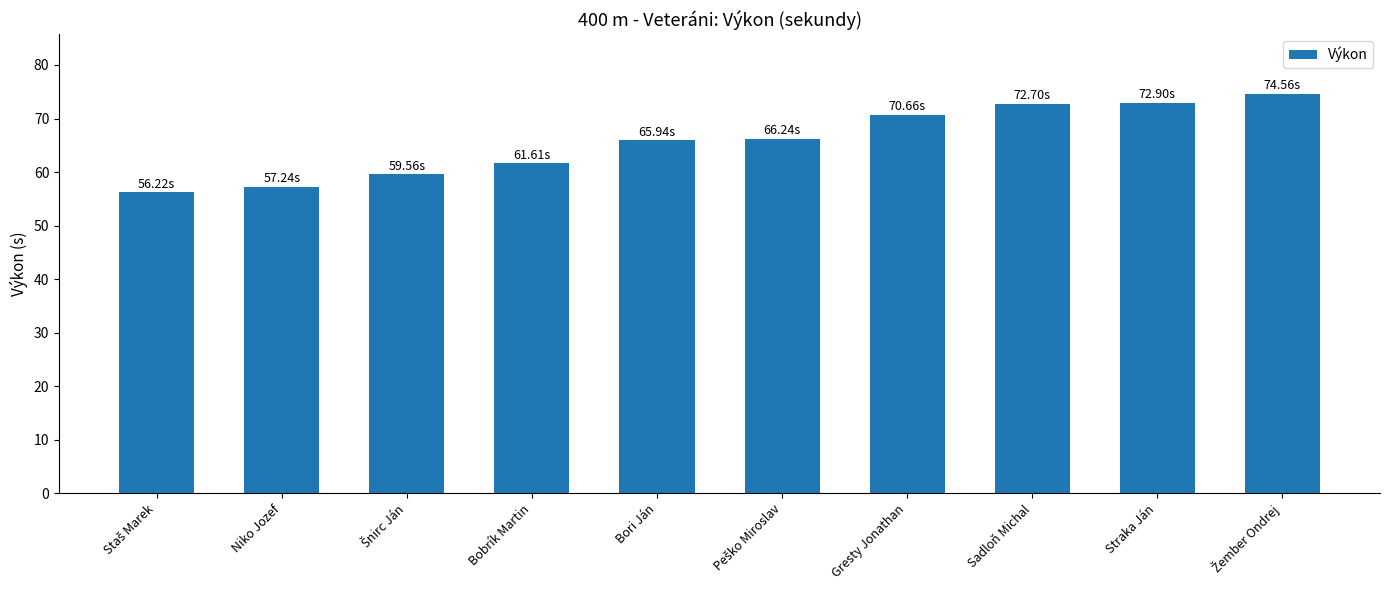

How many series are shown in this chart?

1